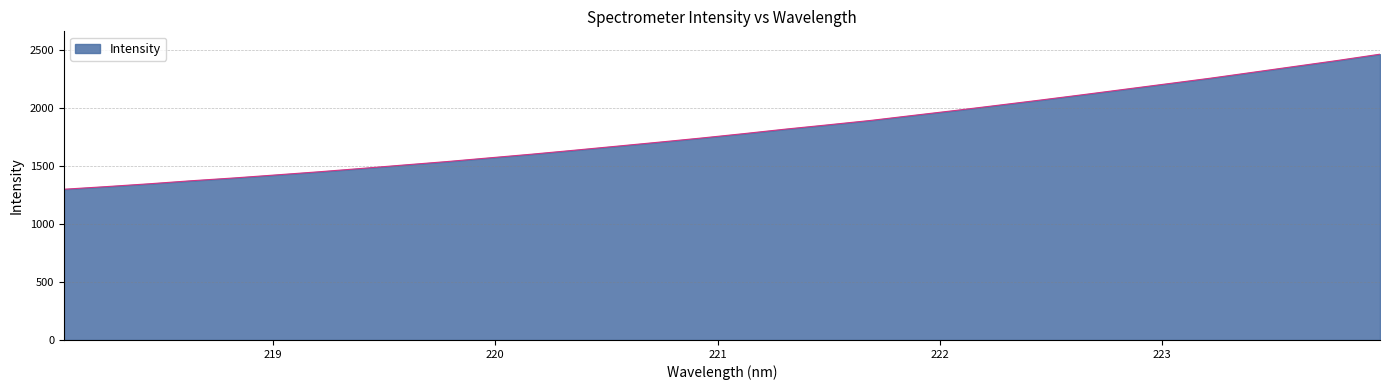

What is the minimum value shown in the chart?

1297.8